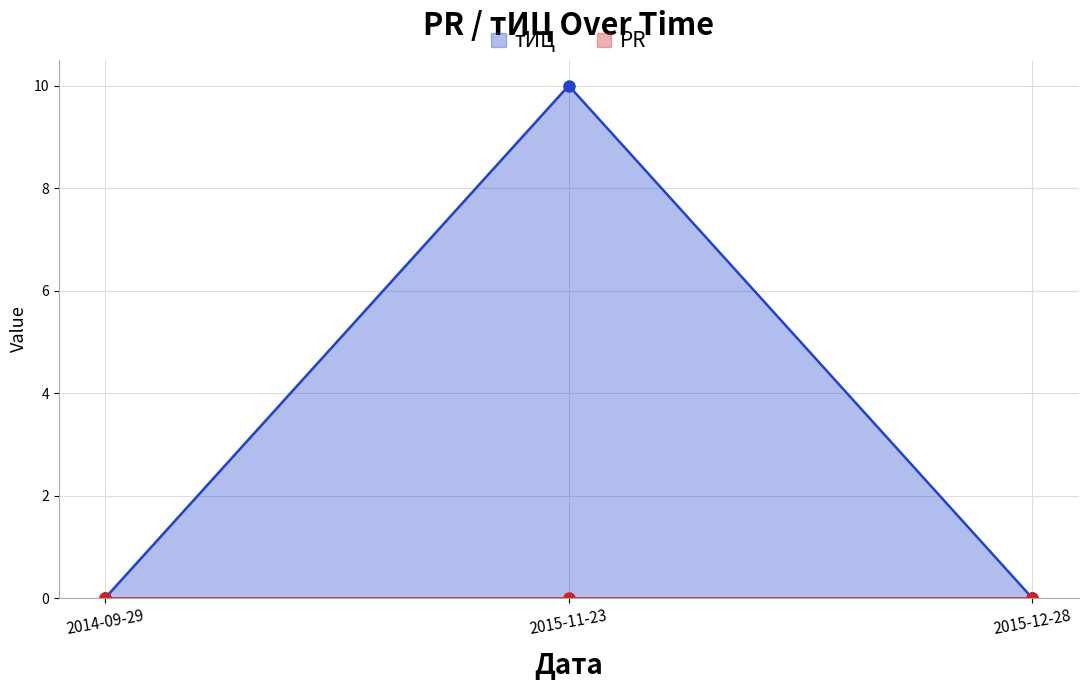

The chart shows a value of 0 at 2015-12-28. True or false?

True